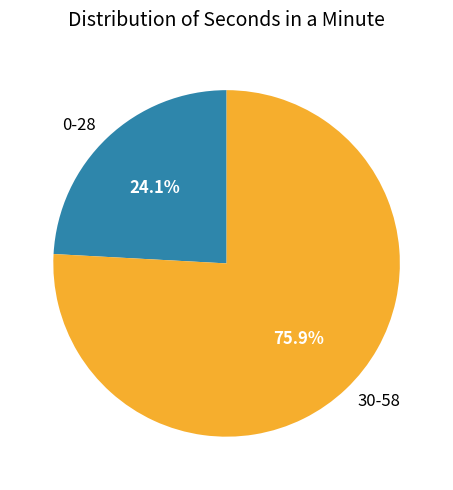

Combined, what portion of the pie is 30-58 and 0-28?

100.0%